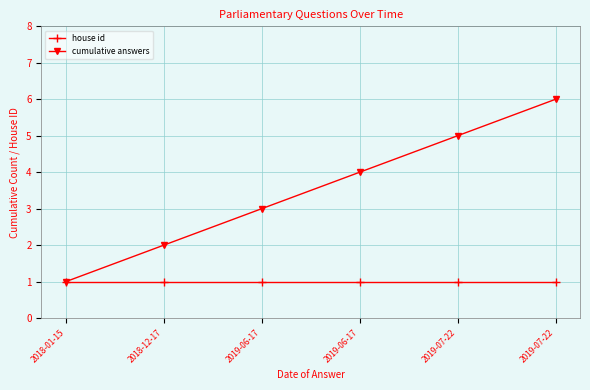

What is the value of the cumulative answers point at the 3rd from the left?

3